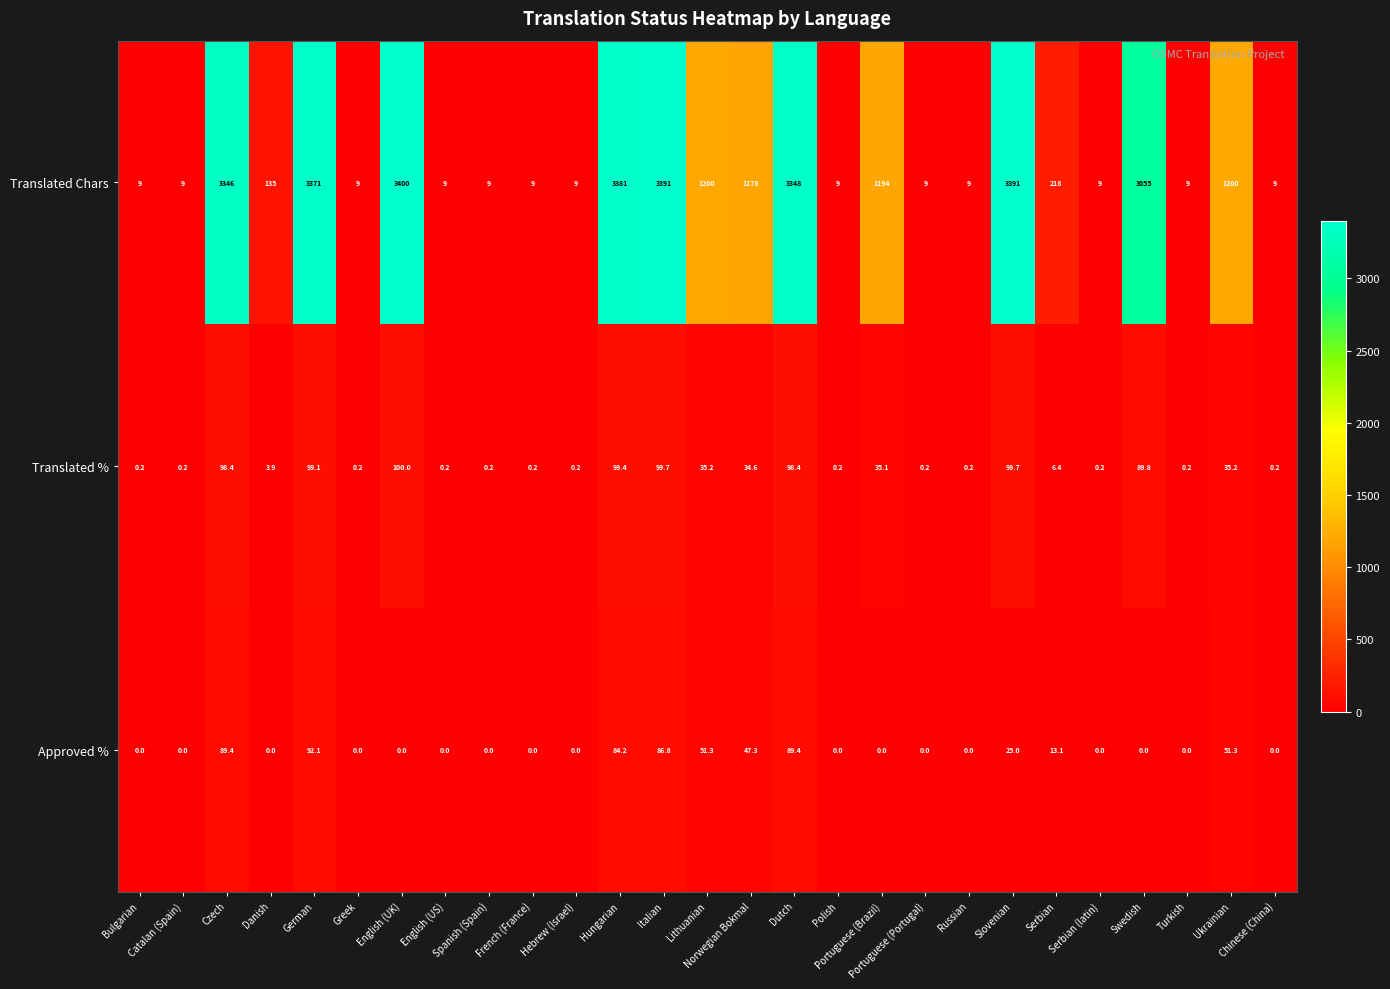

What is the difference between the maximum and minimum values in the Approved % series?

92.1